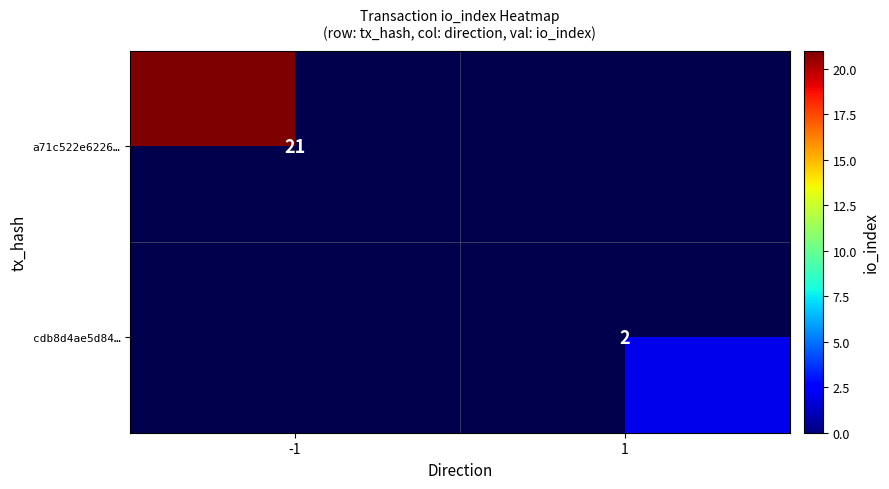

Is the value of a71c522e6226… at -1 greater than the value of cdb8d4ae5d84… at 1?

Yes